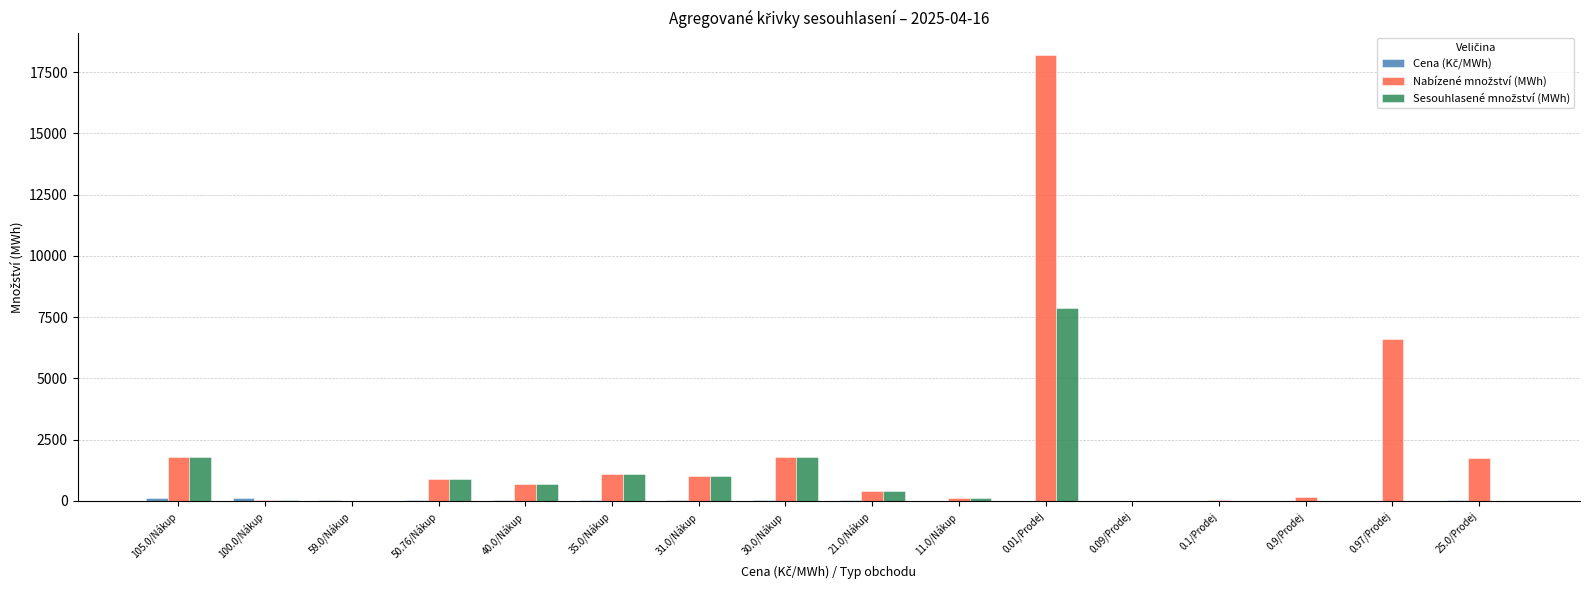

At which category is the sum across all series the highest?

0.01/Prodej